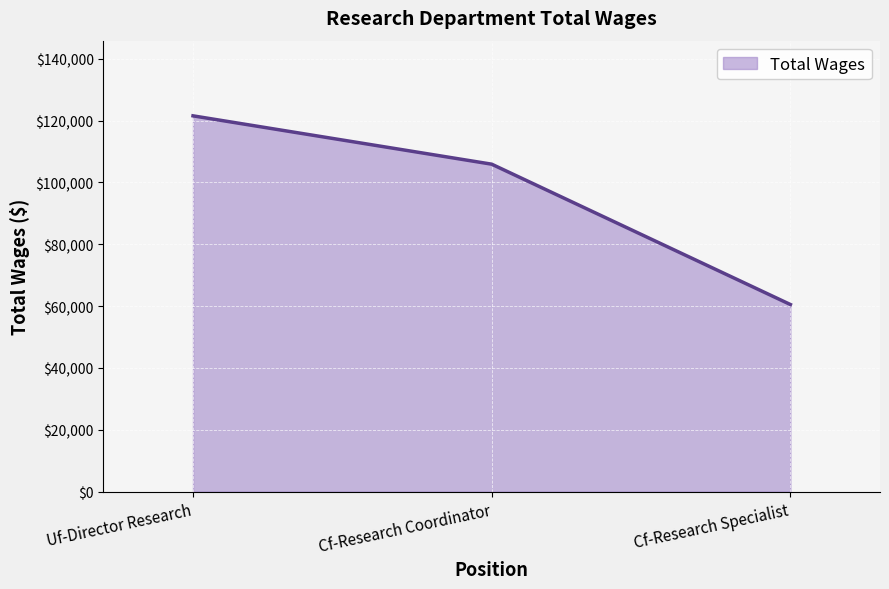

List the labels in order of value, smallest first.

Cf-Research Specialist, Cf-Research Coordinator, Uf-Director Research